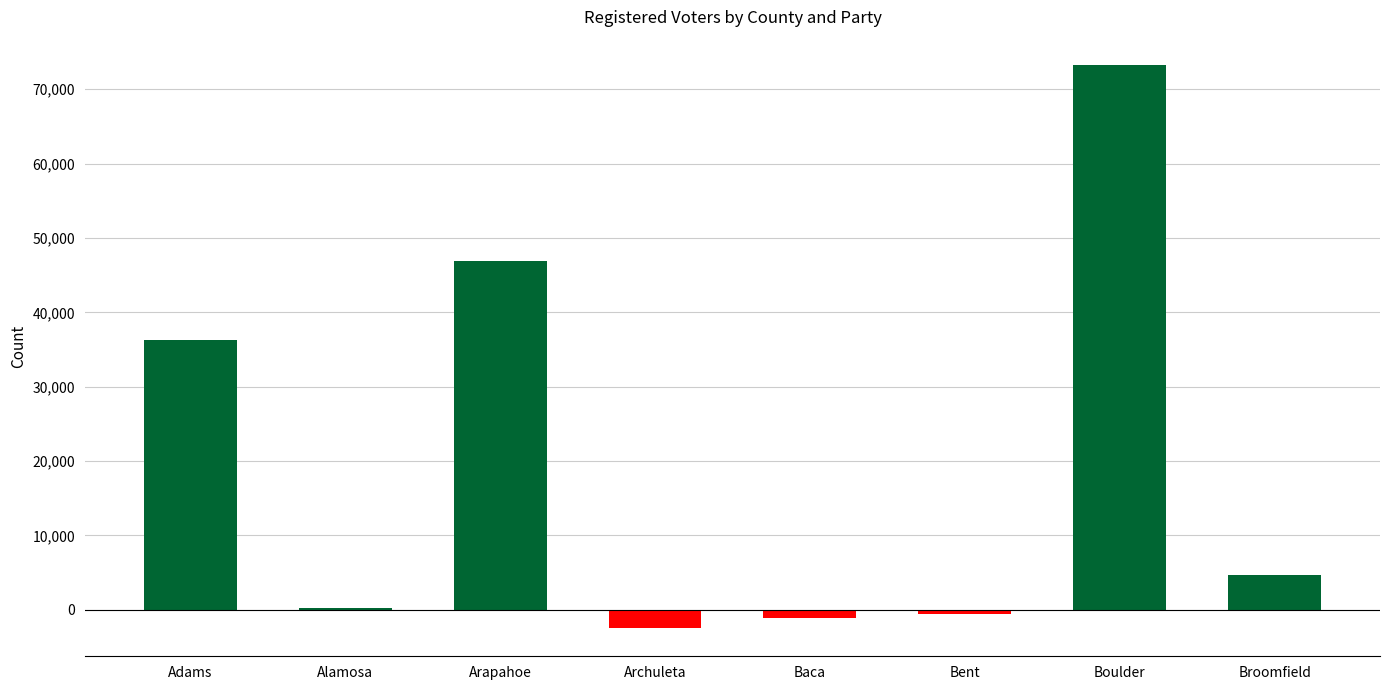

The chart shows a value of 4708 at Broomfield. True or false?

True